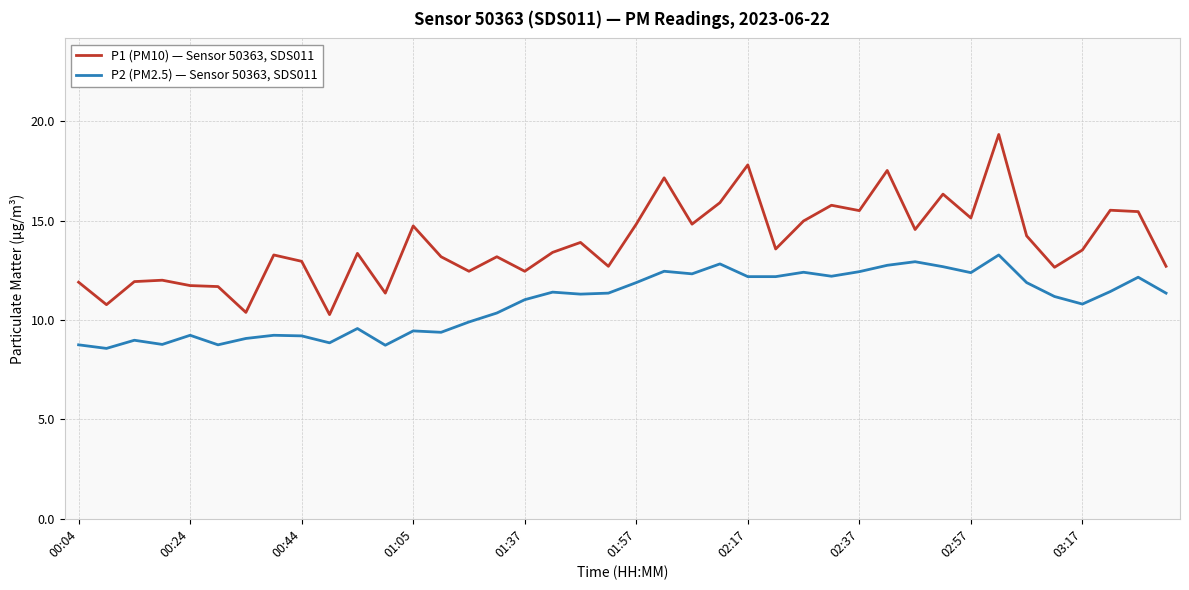

True or false: P2 (PM2.5) — Sensor 50363, SDS011 and P1 (PM10) — Sensor 50363, SDS011 intersect in this chart.

False